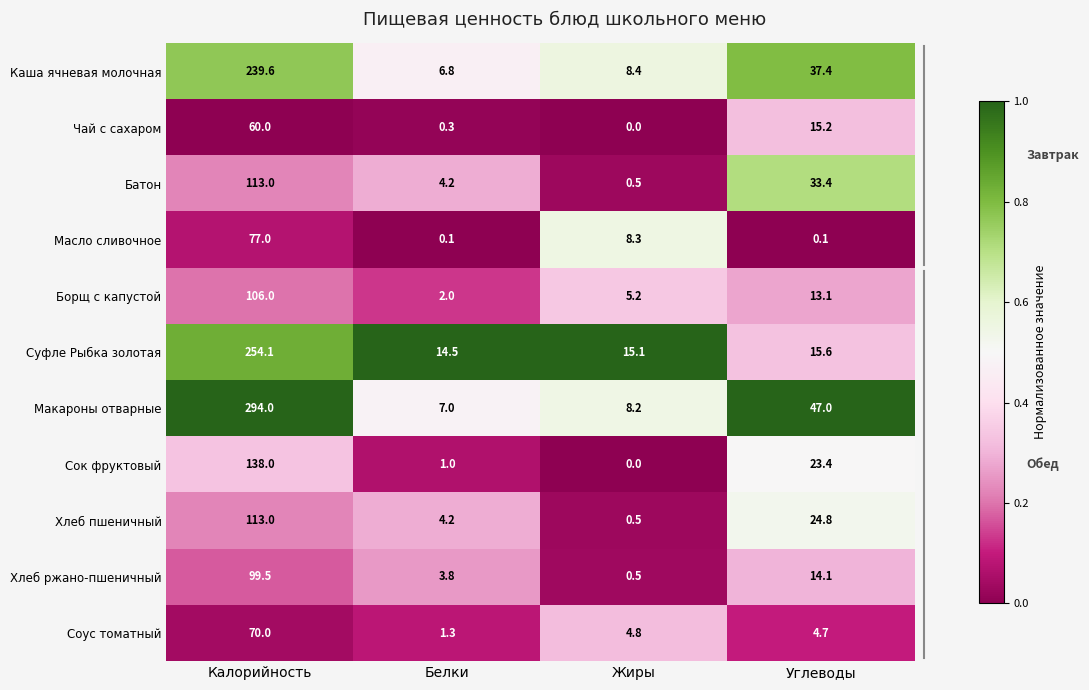

Rank the categories by Чай с сахаром value from highest to lowest.

Калорийность, Углеводы, Белки, Жиры